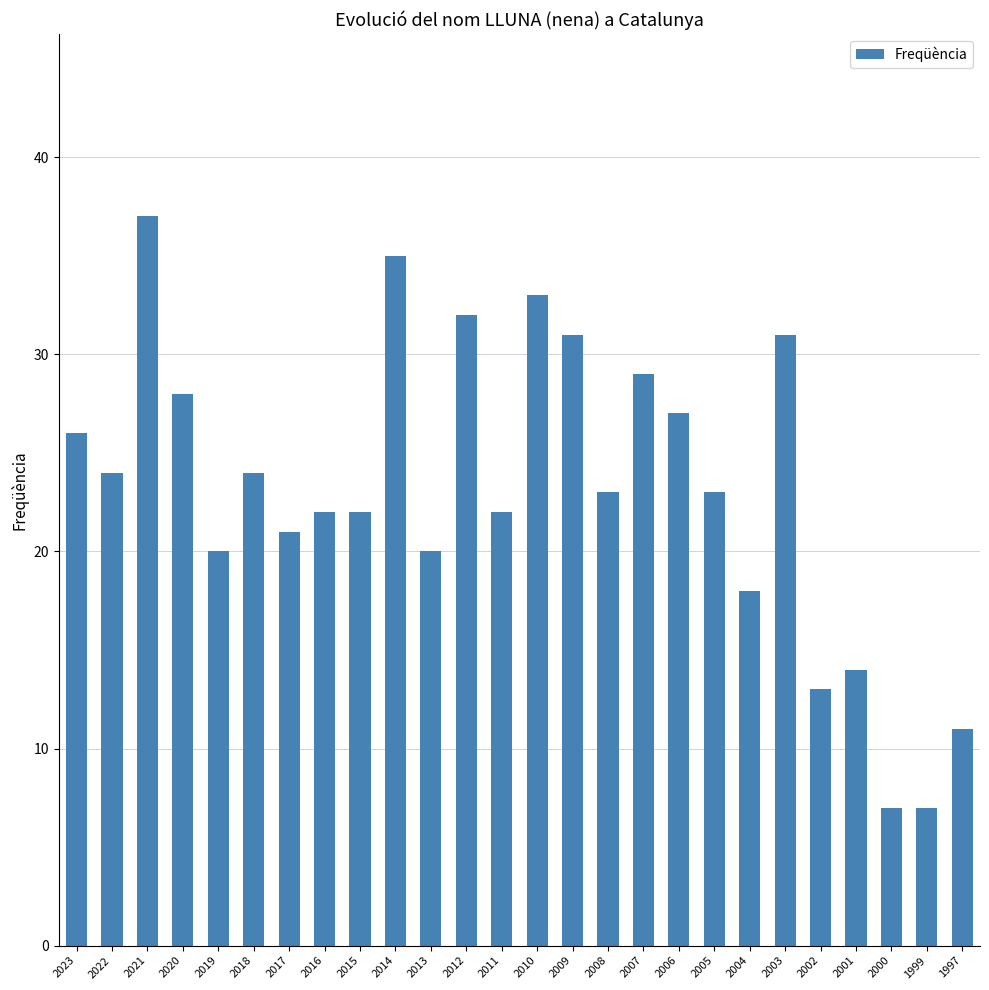

Which category has the highest value across all series?

2021